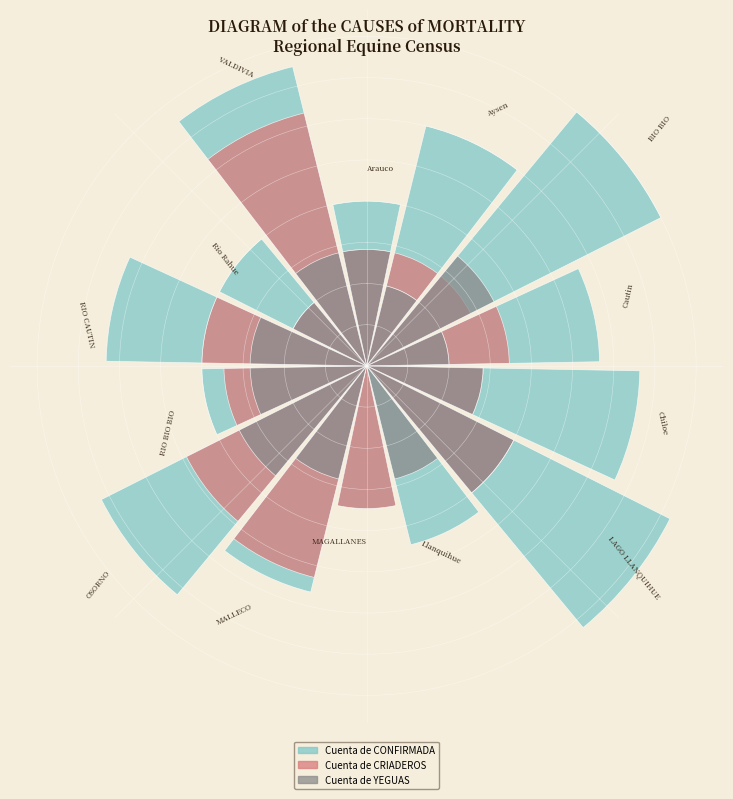

Which series has the largest range (max minus min)?

Cuenta de CRIADEROS